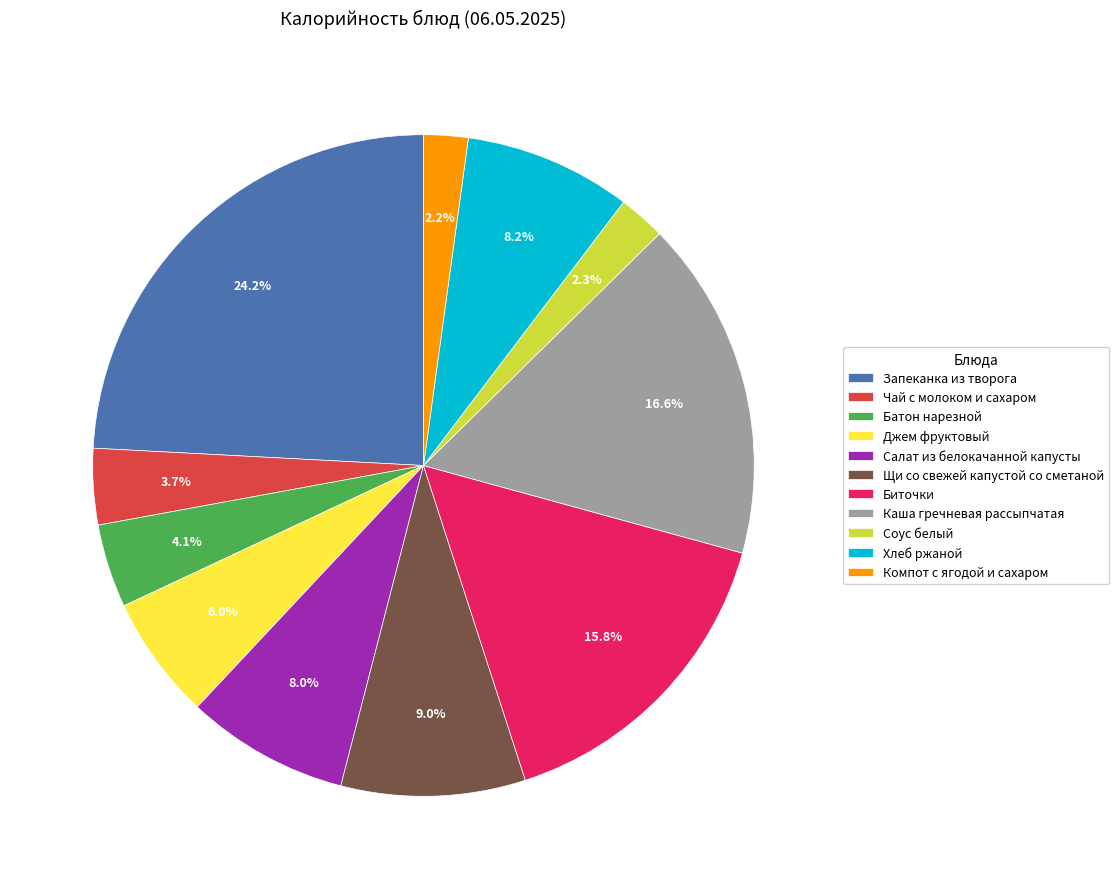

What portion of the pie excludes Каша гречневая рассыпчатая?

83.4%